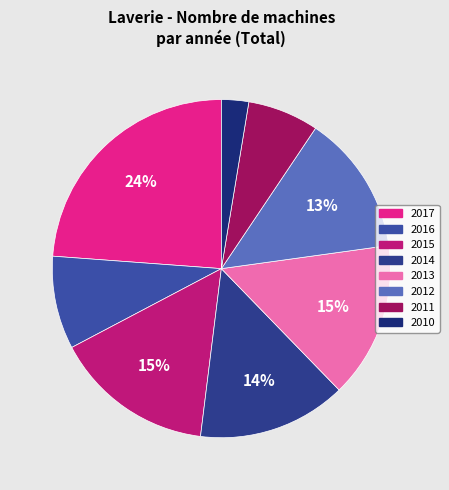

To the nearest percent, what portion does 2013 represent?

15%